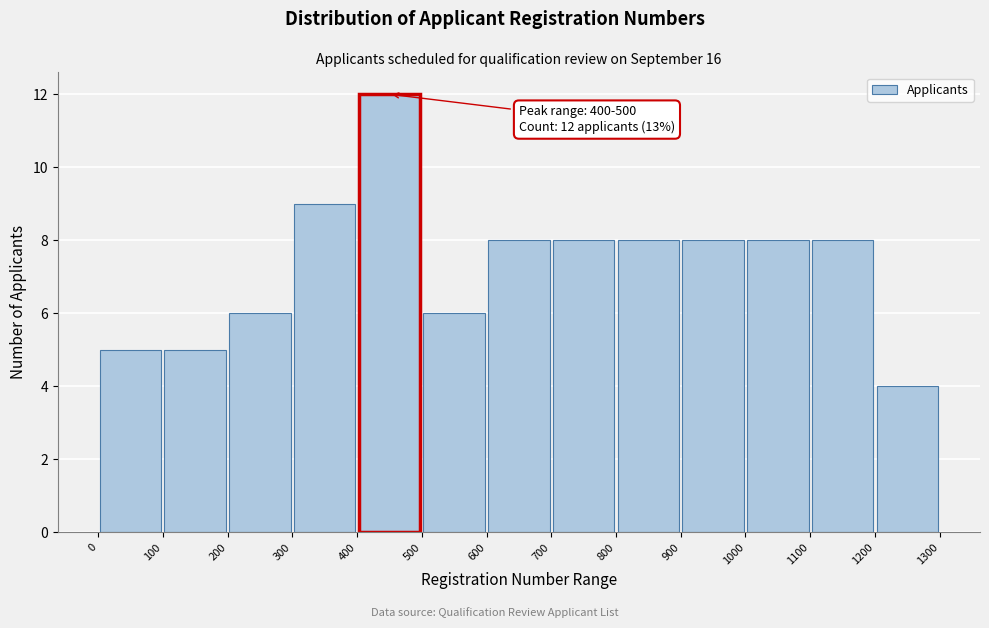

Over which range of the x-axis is the bar tallest?

400 to 500